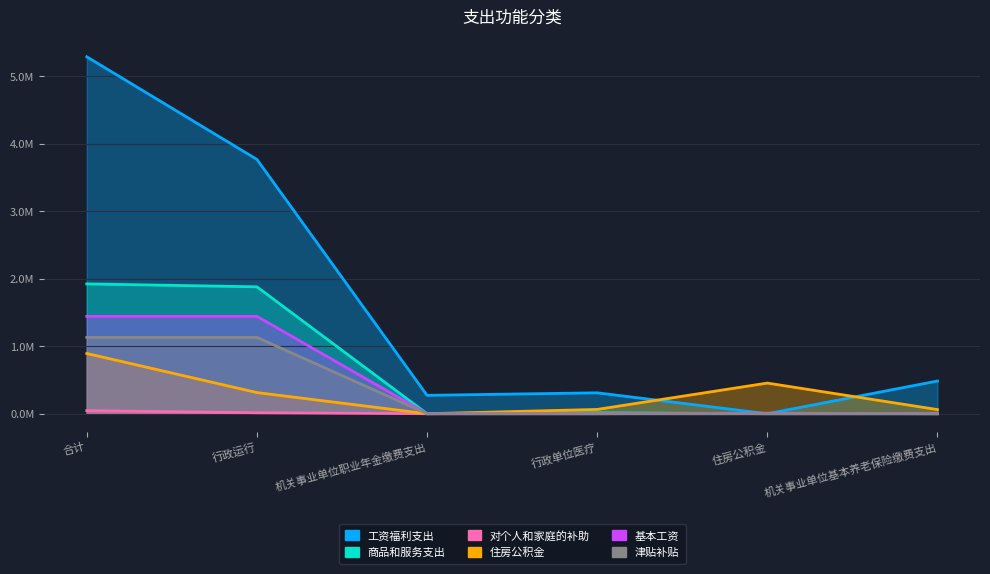

At which category does 商品和服务支出 reach its first local valley?

机关事业单位职业年金缴费支出